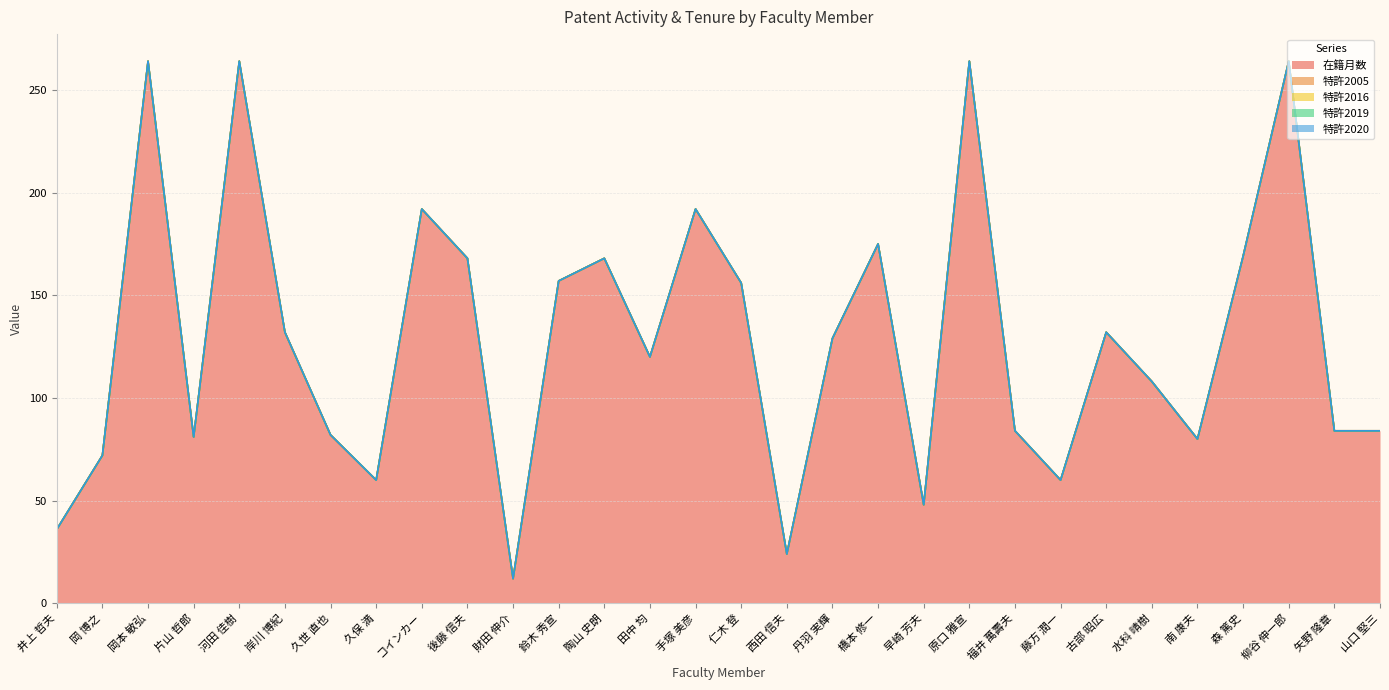

What is the sum of the 在籍月数 values at 橋本 修一 and 福井 萬壽夫?

259